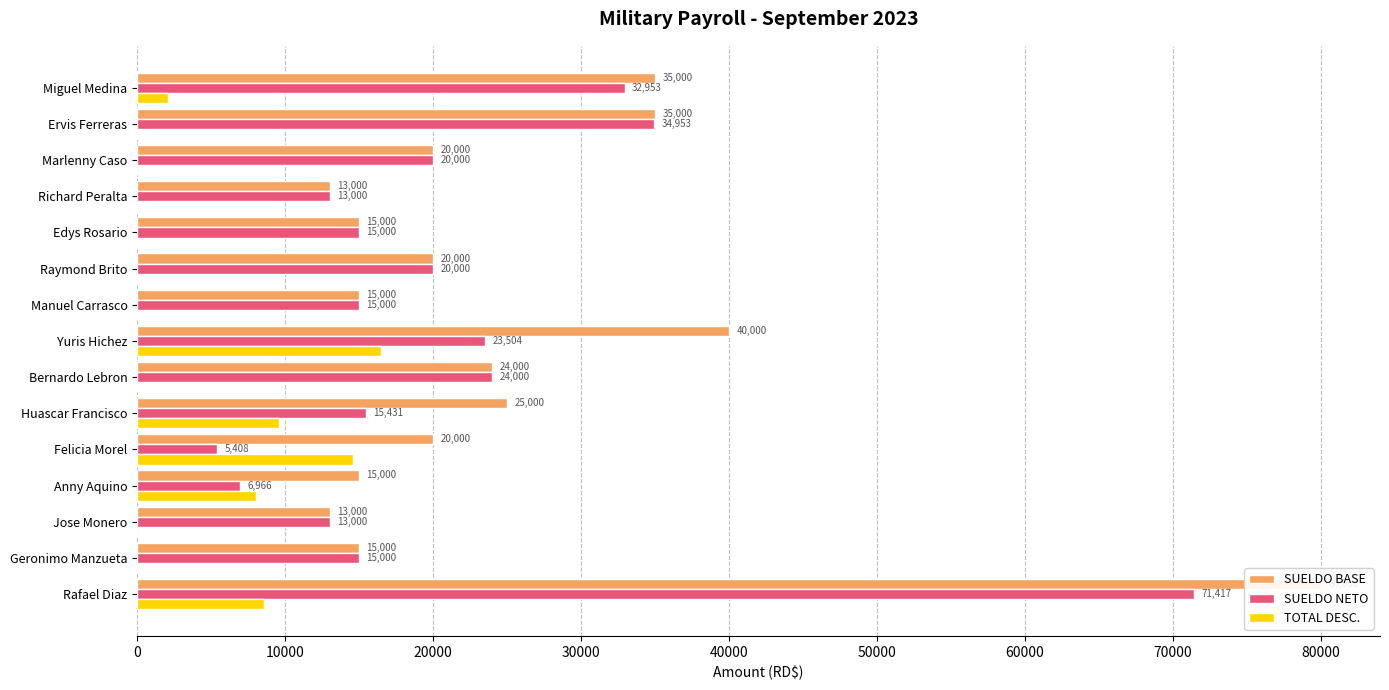

The value of SUELDO BASE at Ervis Ferreras is 10738.6. True or false?

False